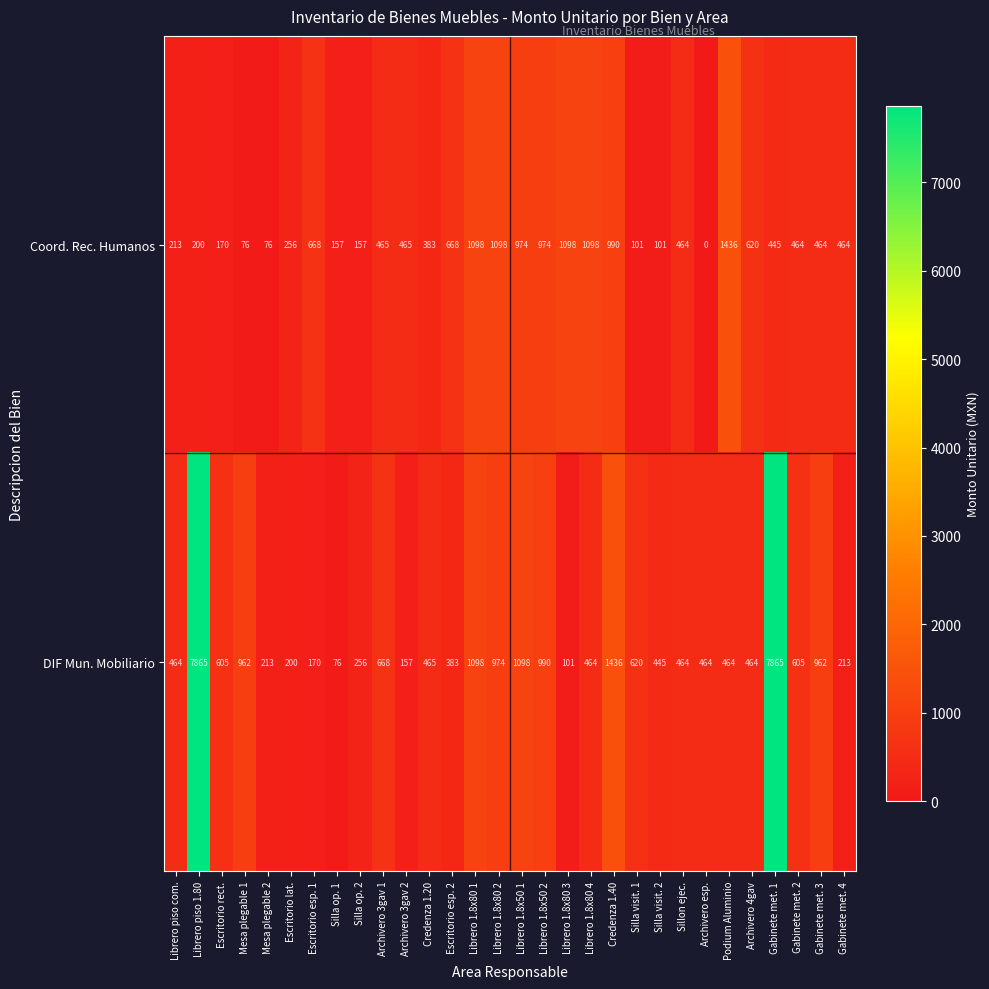

Rank the series at Librero piso com. from highest to lowest value.

DIF Mun. Mobiliario, Coord. Rec. Humanos